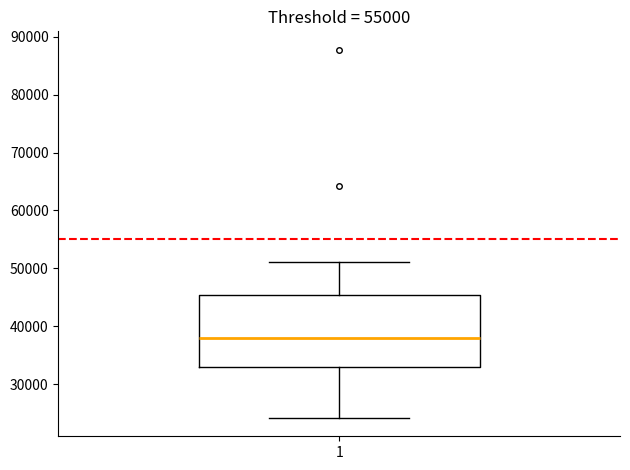

Transcribe this box plot: give where the median line is, the range the box spans, and where the two whiskers end, as read against the y-axis. The values are not printed on the chart, so give them approximately, as read against the axis.

median 38000, box 33000 to 45000, whiskers 24000 to 51000